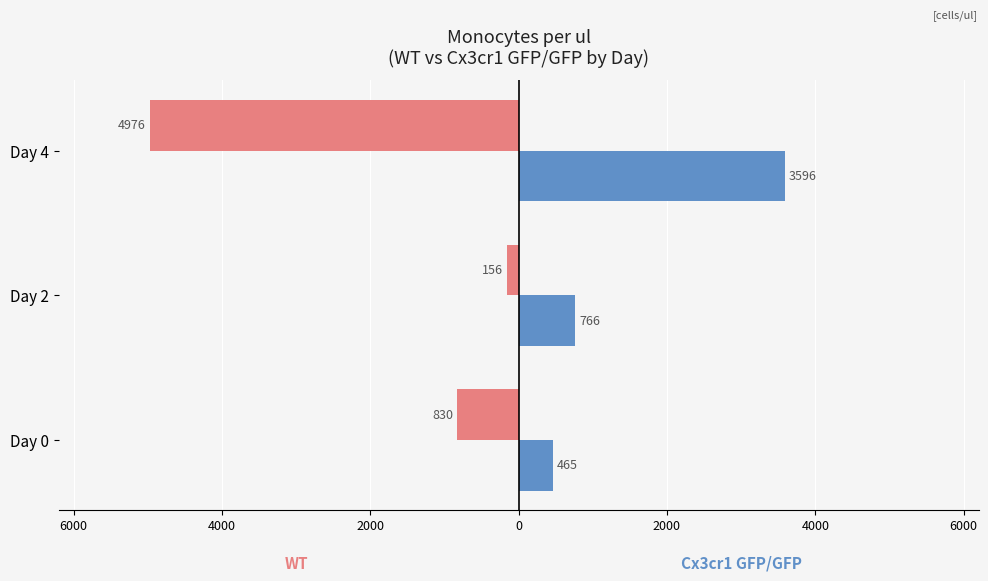

What is the minimum value shown in the chart?

-4976.0